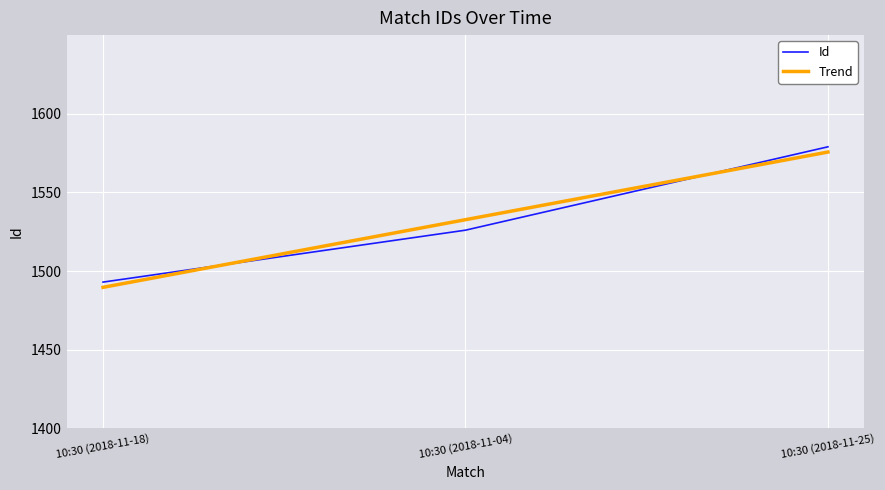

Which category has the highest value across all series?

10:30 (2018-11-25)